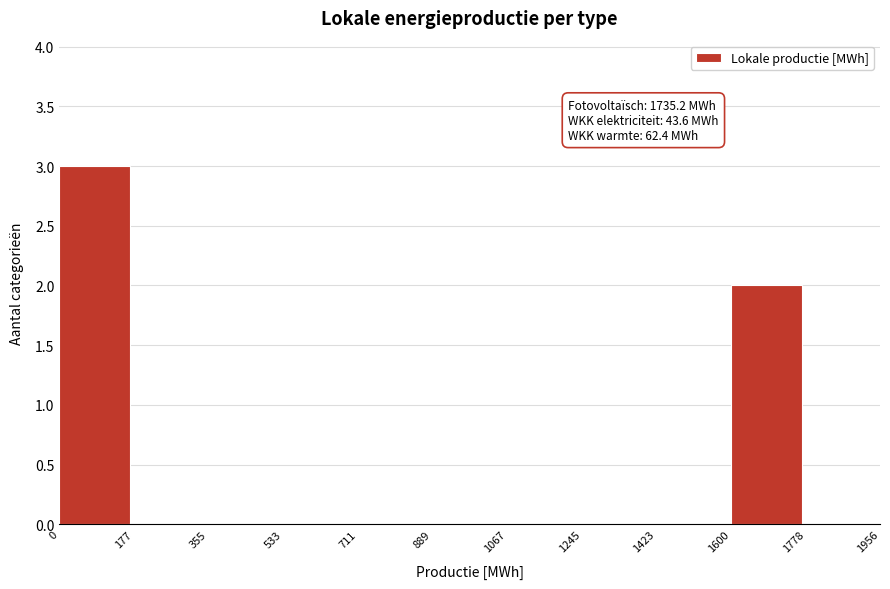

Over which range of the x-axis is the bar tallest?

0 to 177